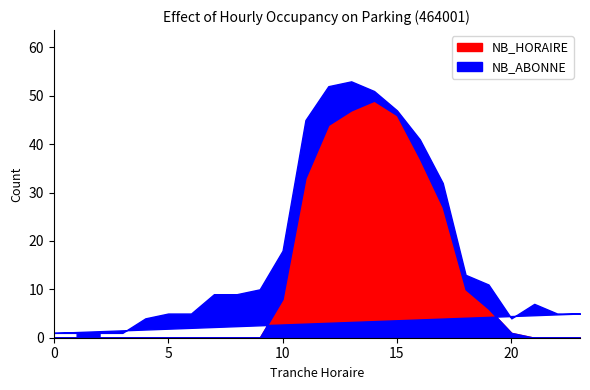

What is the difference between the maximum and minimum values in the NB_HORAIRE series?

49